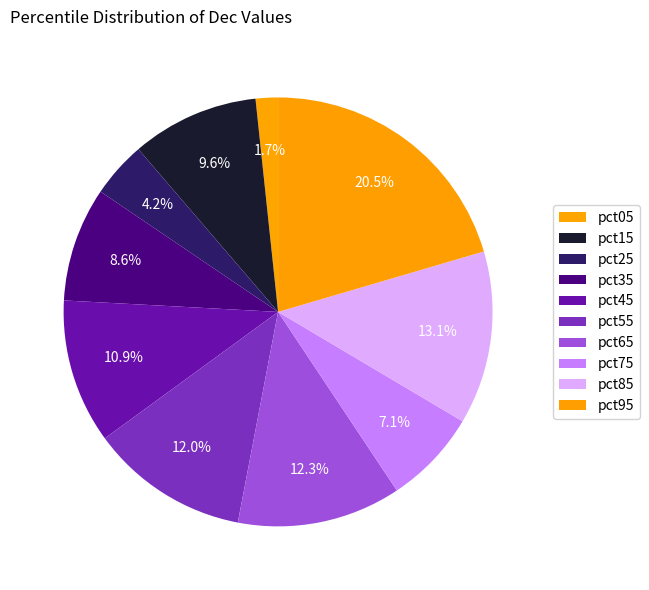

What percentage do pct15 and pct25 together represent?

13.8%